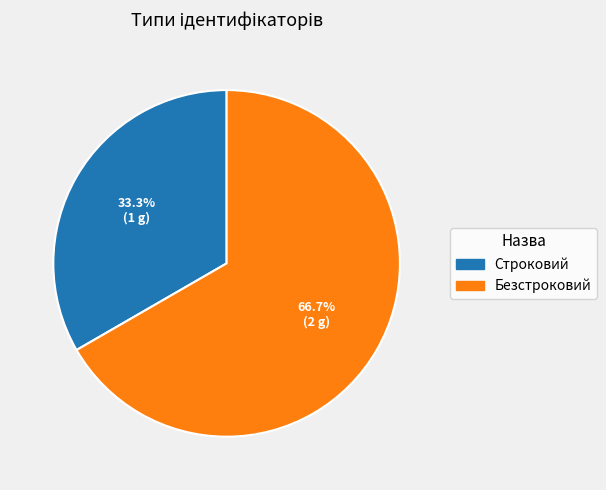

To the nearest percent, what is the difference between the Строковий and Безстроковий slice percentages?

33%